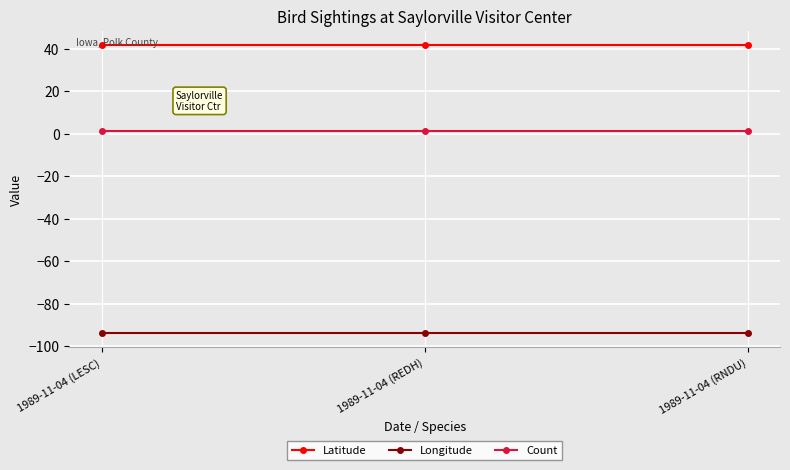

Which series has the largest total across all categories?

Latitude